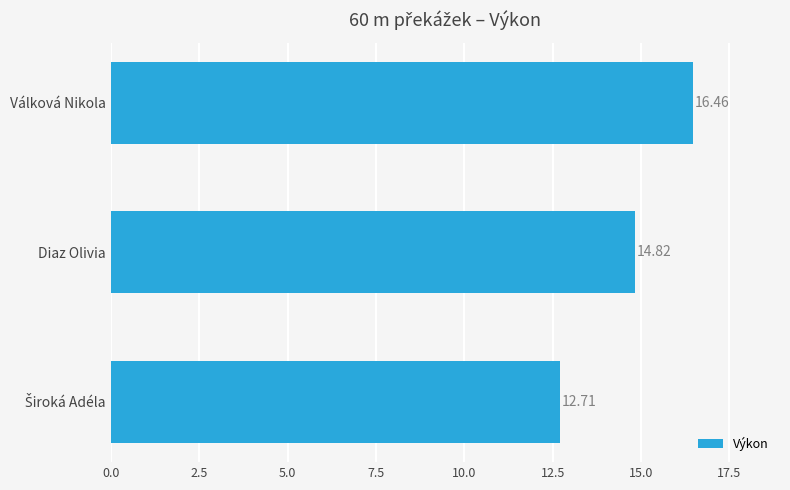

At which label is the value closest to 14?

Diaz Olivia